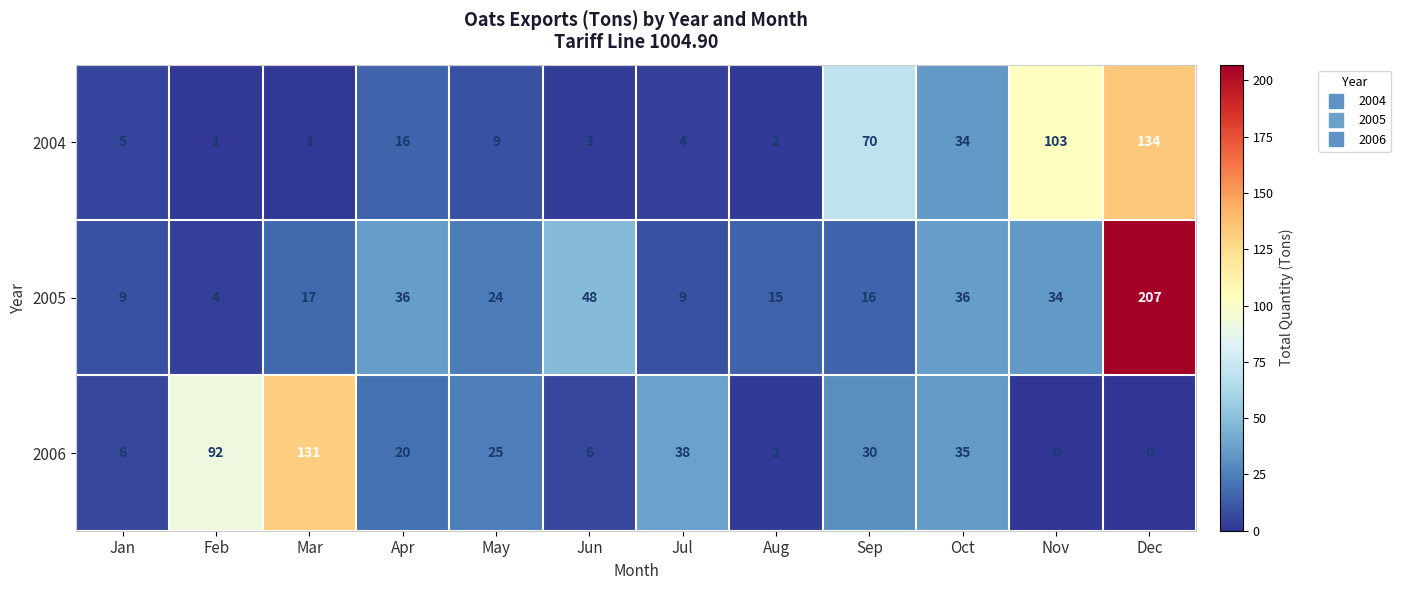

What is the total value across all series at Mar?

149